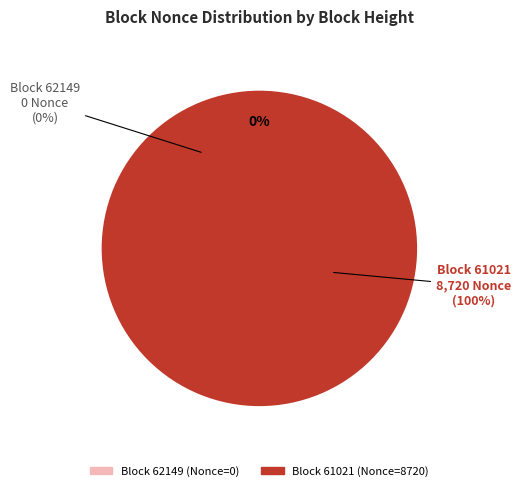

Count the number of slices in the pie.

2